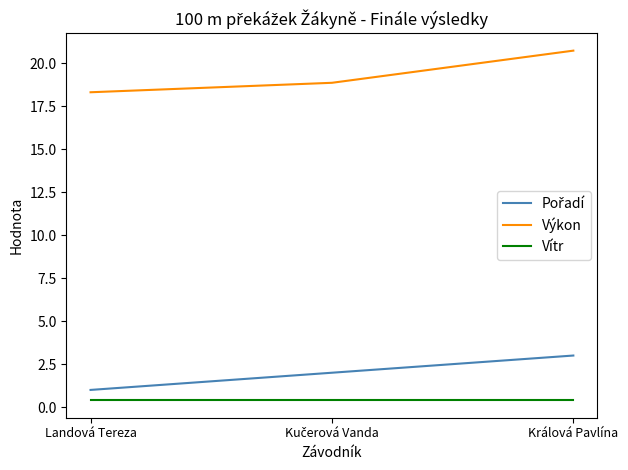

Which series has the widest spread of values?

Výkon